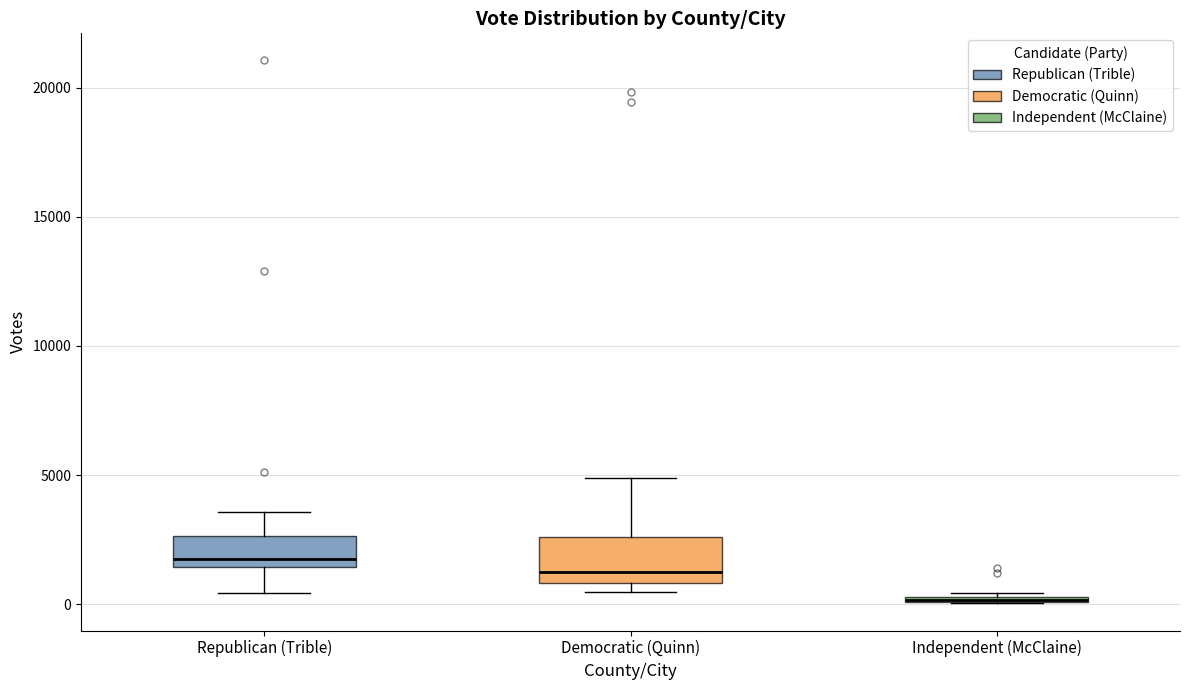

Which box is the tallest, from its lower edge to its upper edge?

Democratic (Quinn)